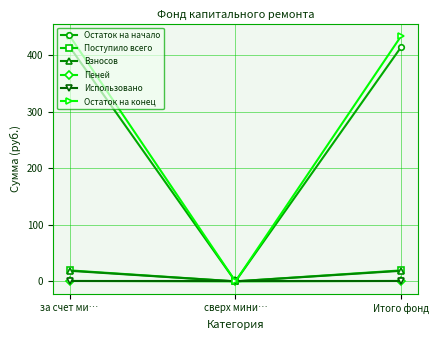

What is the sum of all Взносов values?

37.4